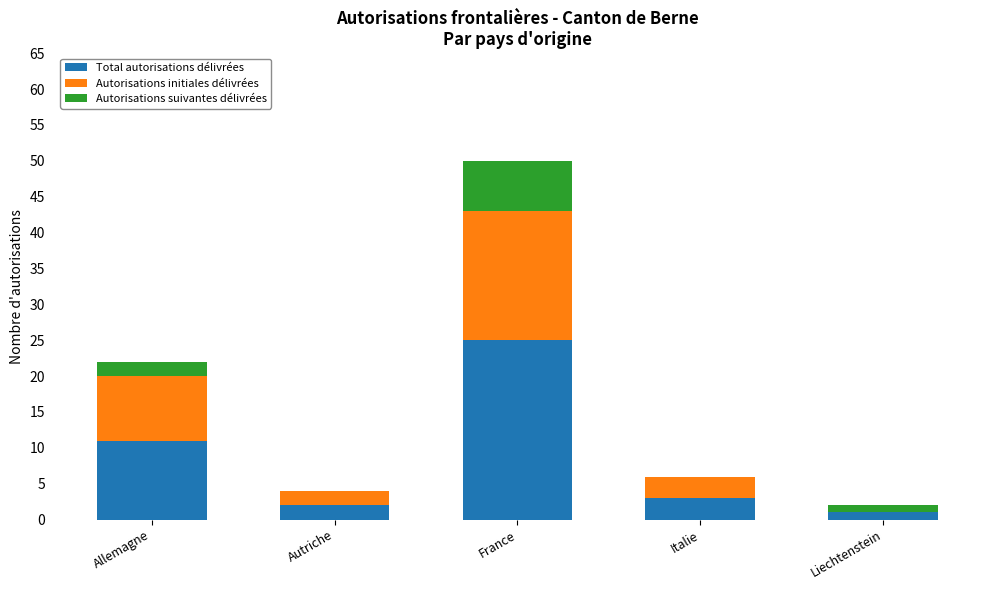

Count the number of data series in this chart.

3